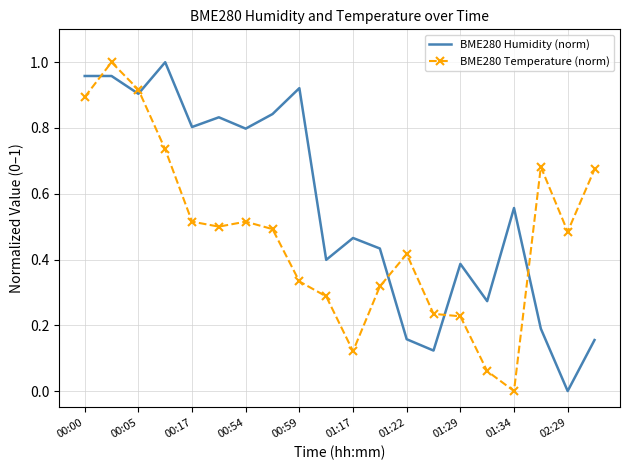

Which series has the largest total across all categories?

BME280 Humidity (norm)